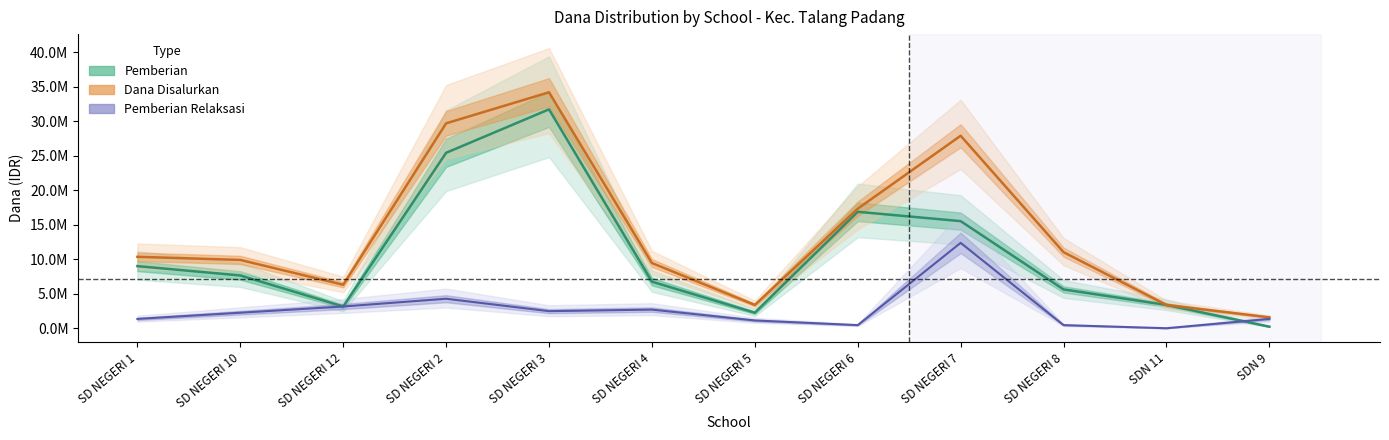

The Dana Disalurkan series shows 10350000 at SD NEGERI 1. True or false?

True